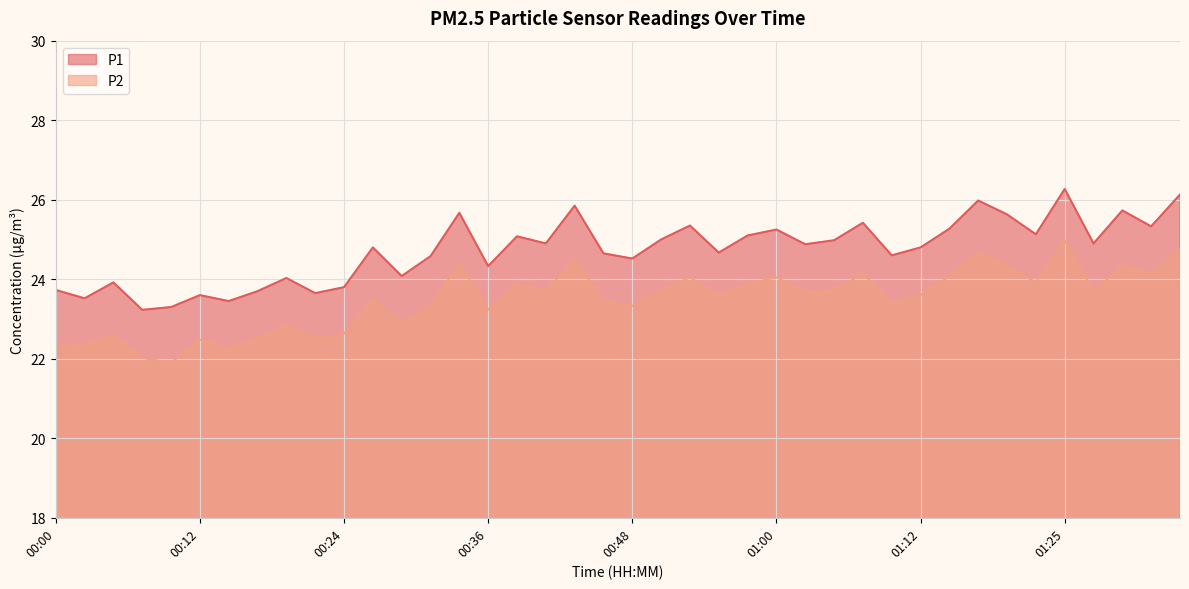

Which has a higher value, 01:17 or 00:26?

01:17